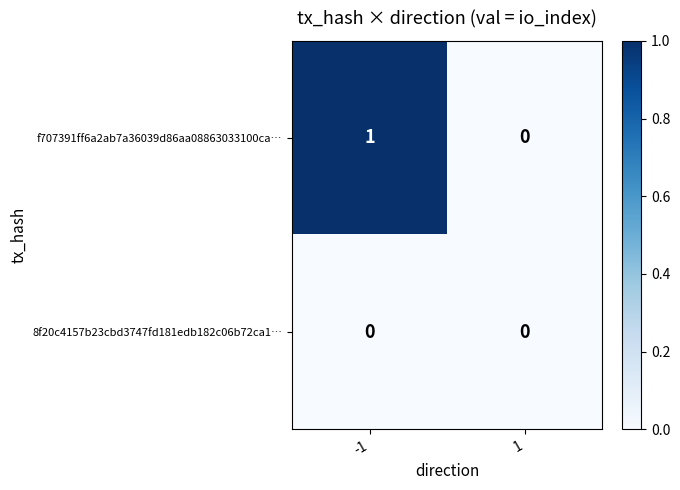

Between -1 and 1, which series saw the biggest shift?

f707391ff6a2ab7a36039d86aa08863033100ca…